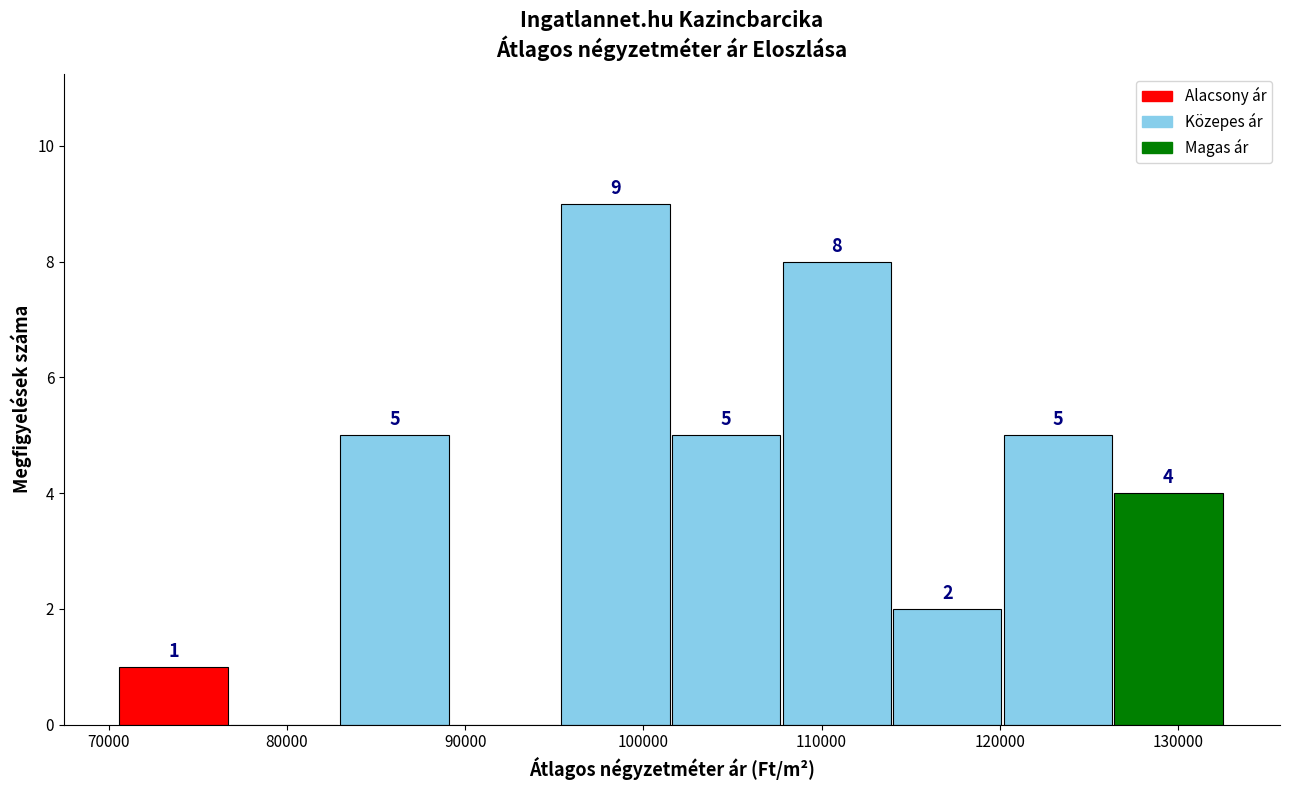

Which range on the x-axis has the tallest bar?

95000 to 102000